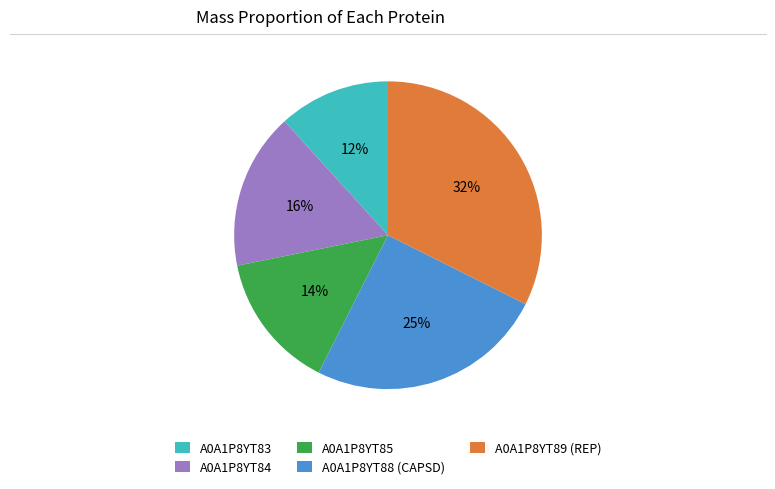

Combined, do A0A1P8YT83 and A0A1P8YT84 account for over 50%?

No